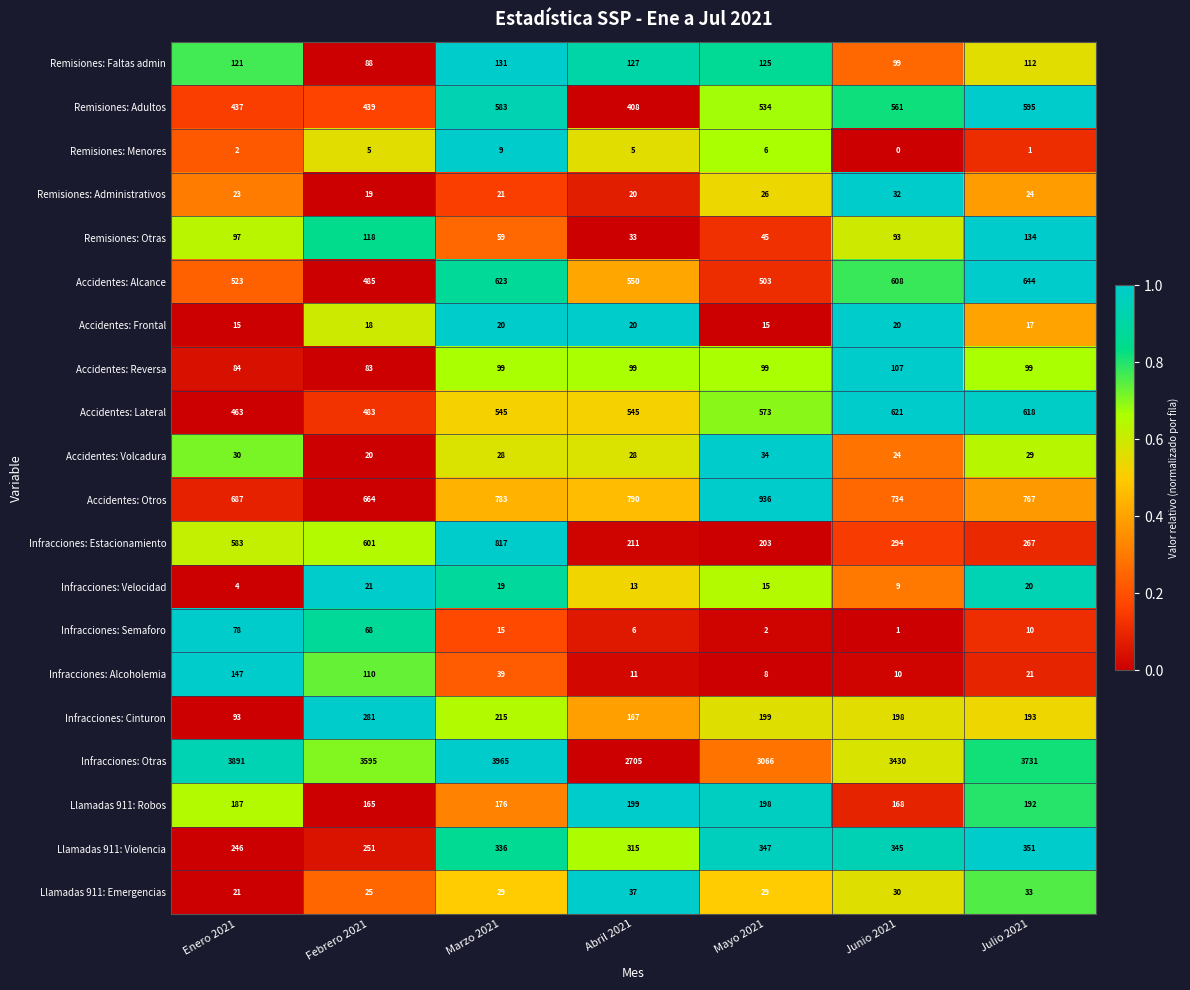

Which series changed the most between Marzo 2021 and Mayo 2021?

Infracciones: Otras